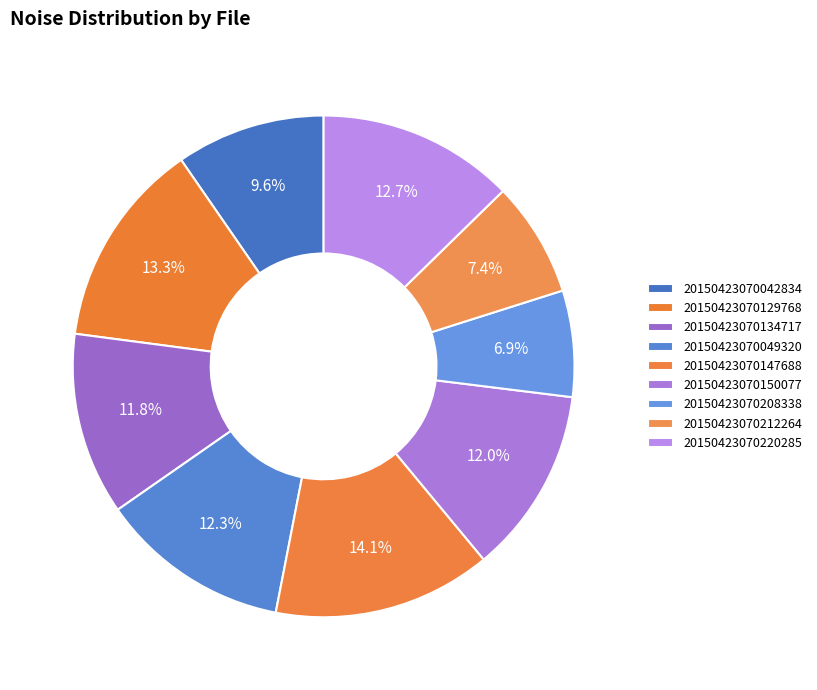

How many slices are in this pie chart?

9